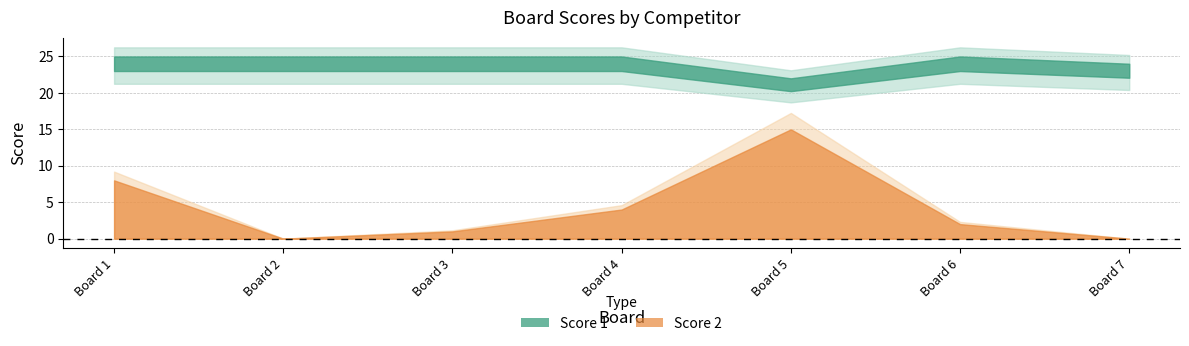

True or false: Score 1 and Score 2 cross at least once.

False